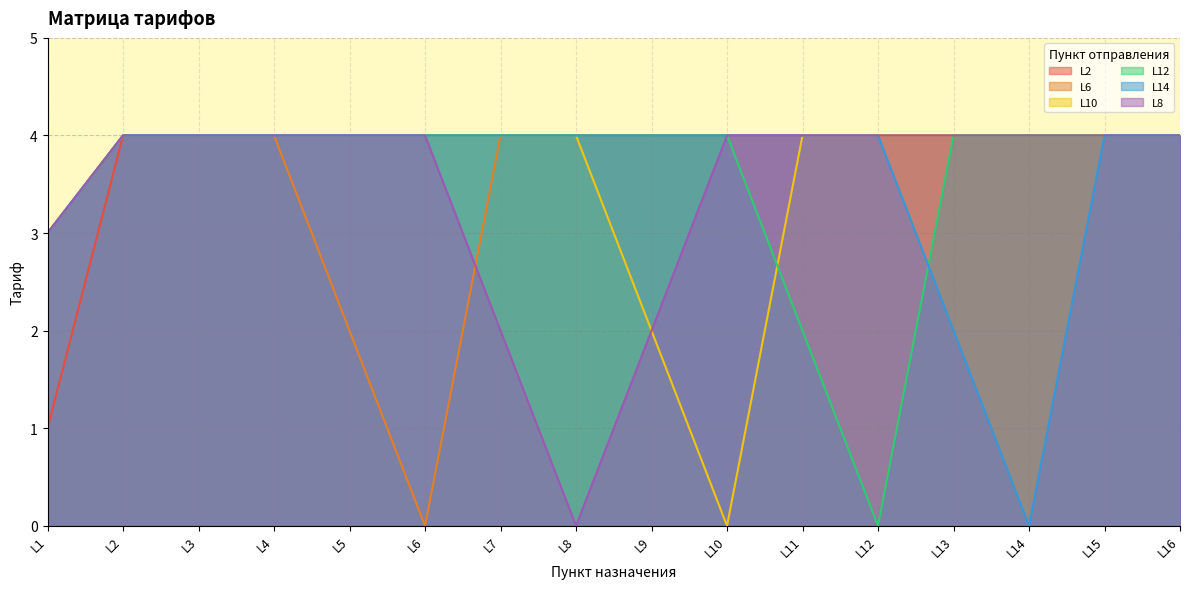

What is the difference between the second highest and second lowest values in the L12 series?

2